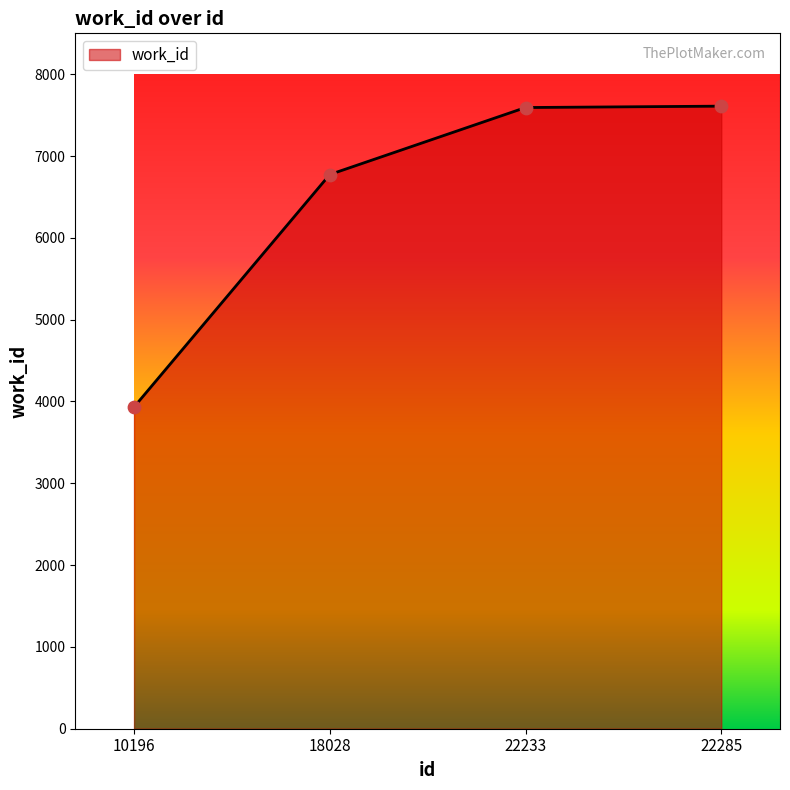

Approximately how many times larger is the value at 22285 compared to 10196?

1.9